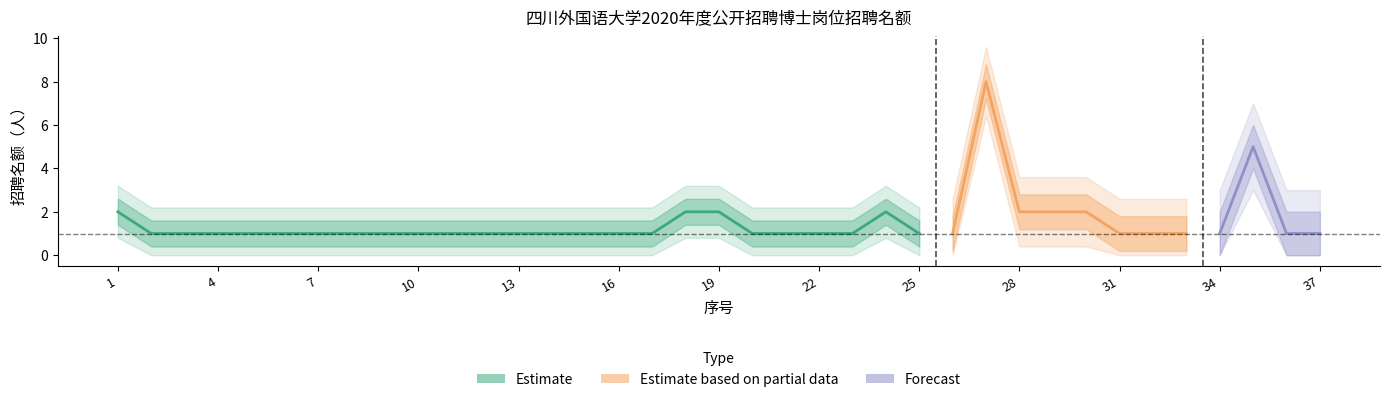

Which label corresponds to the smallest value in the chart?

2